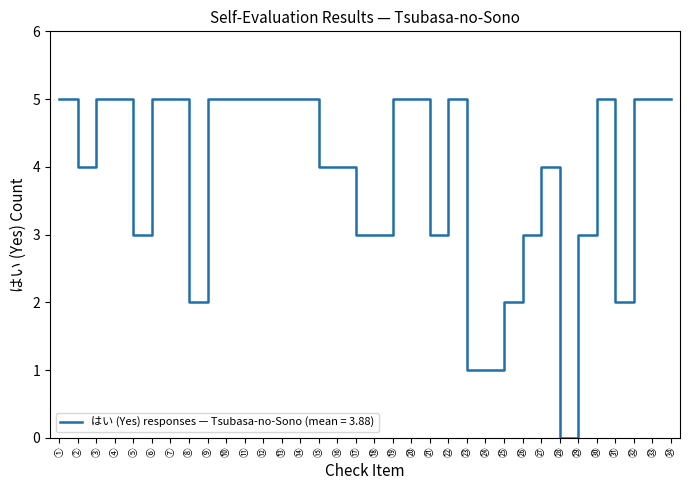

What is the greatest value displayed?

5